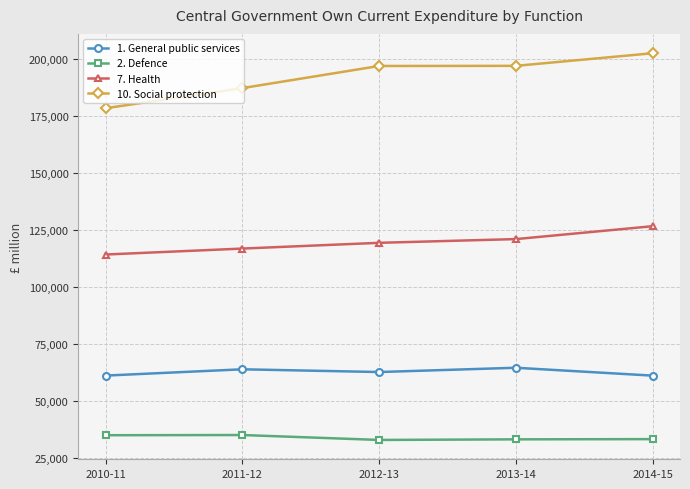

What is the label of the 5th point from the left?

2014-15